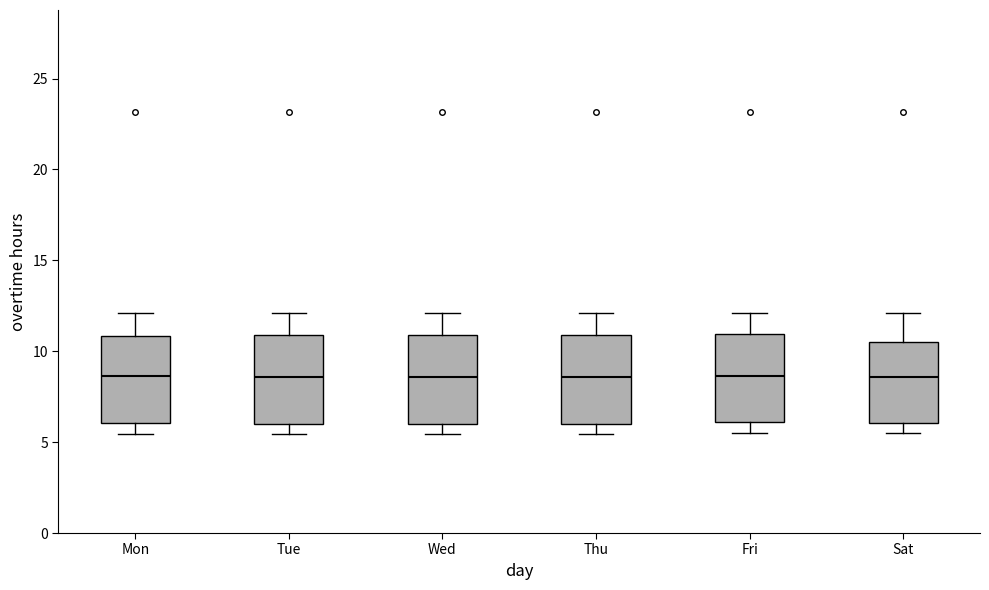

Reading left to right, transcribe this box plot: for each box, give where its median line is, the range the box spans, and where its two whiskers end, as read against the y-axis. The values are not printed on the chart, so give them approximately, as read against the axis.

Mon: median 8.5, box 6.0 to 11.0, whiskers 5.5 to 12.0
Tue: median 8.5, box 6.0 to 11.0, whiskers 5.5 to 12.0
Wed: median 8.5, box 6.0 to 11.0, whiskers 5.5 to 12.0
Thu: median 8.5, box 6.0 to 11.0, whiskers 5.5 to 12.0
Fri: median 8.5, box 6.0 to 11.0, whiskers 5.5 to 12.0
Sat: median 8.5, box 6.0 to 10.5, whiskers 5.5 to 12.0